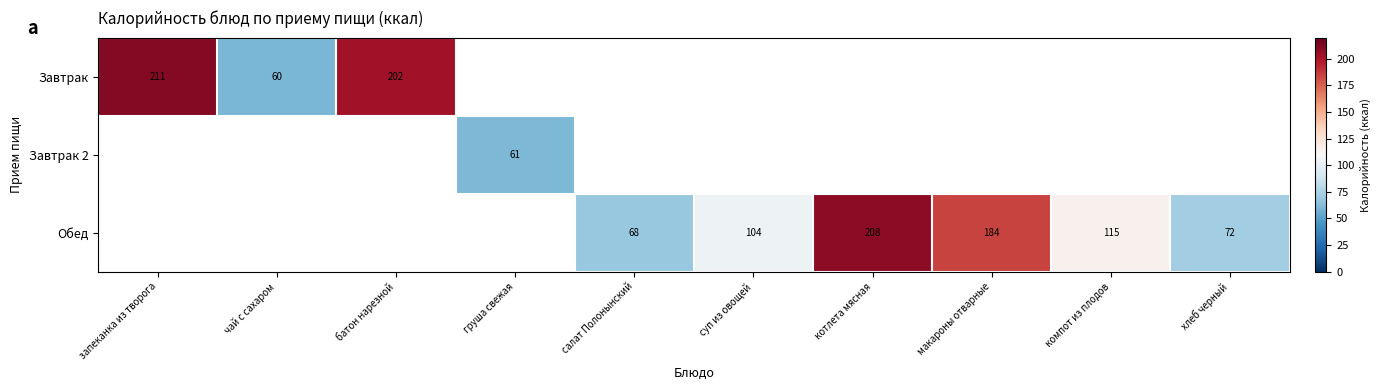

Which series has the widest spread of values?

Завтрак